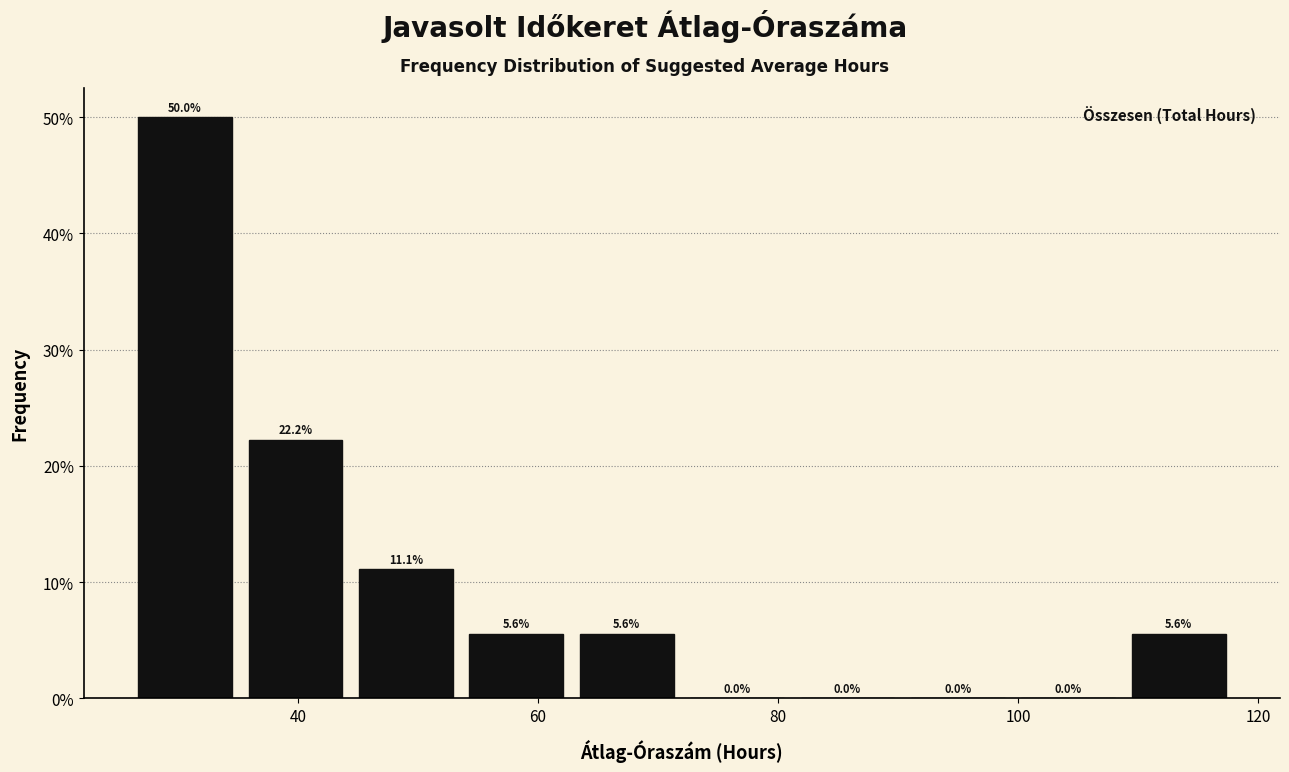

Reading left to right, transcribe this chart: for each bar, give the range it covers on the x-axis and its height. The bar edges are not printed on the chart, so give them approximately, as read against the axis.

26.0 to 35.2: 50.0
35.2 to 44.4: 22.2
44.4 to 53.6: 11.1
53.6 to 62.8: 5.6
62.8 to 72.0: 5.6
72.0 to 81.2: 0.0
81.2 to 90.4: 0.0
90.4 to 99.6: 0.0
99.6 to 108.8: 0.0
108.8 to 118.0: 5.6